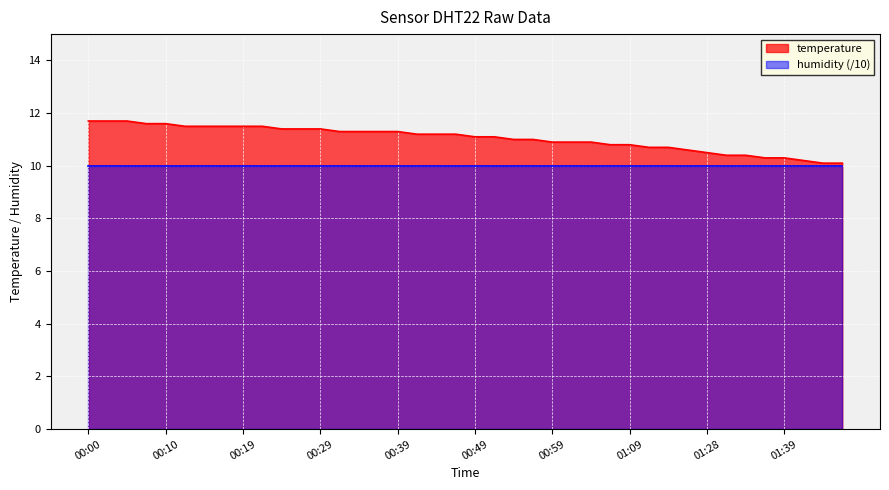

Approximately how many times larger is the value at 01:01 compared to 00:14?

0.9